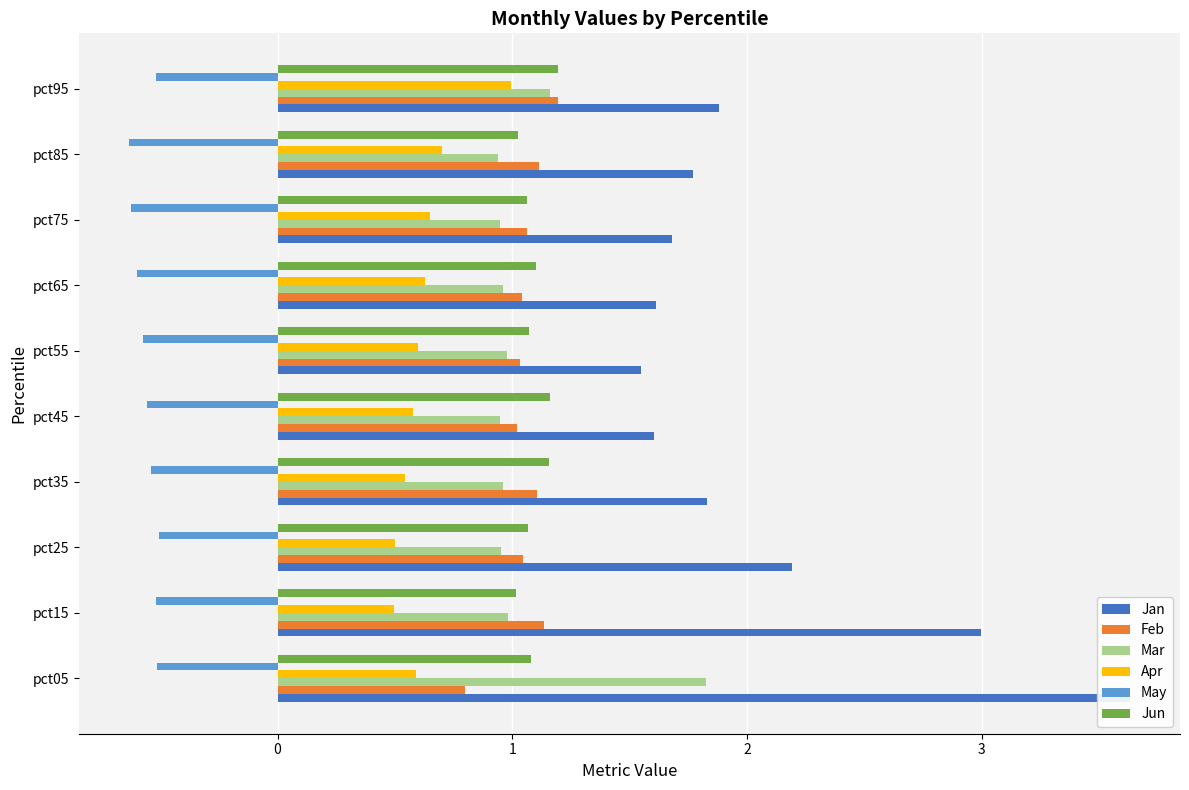

What is the value of the Mar bar at the 2nd from the left?

1.0